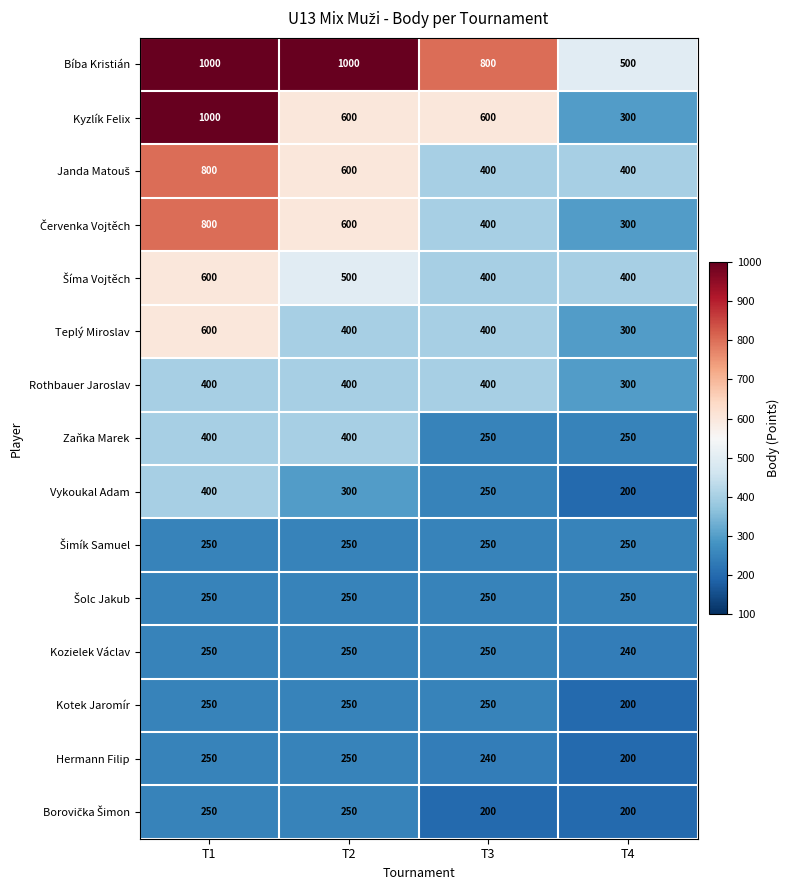

The value of Bíba Kristián at T2 is 301. True or false?

False